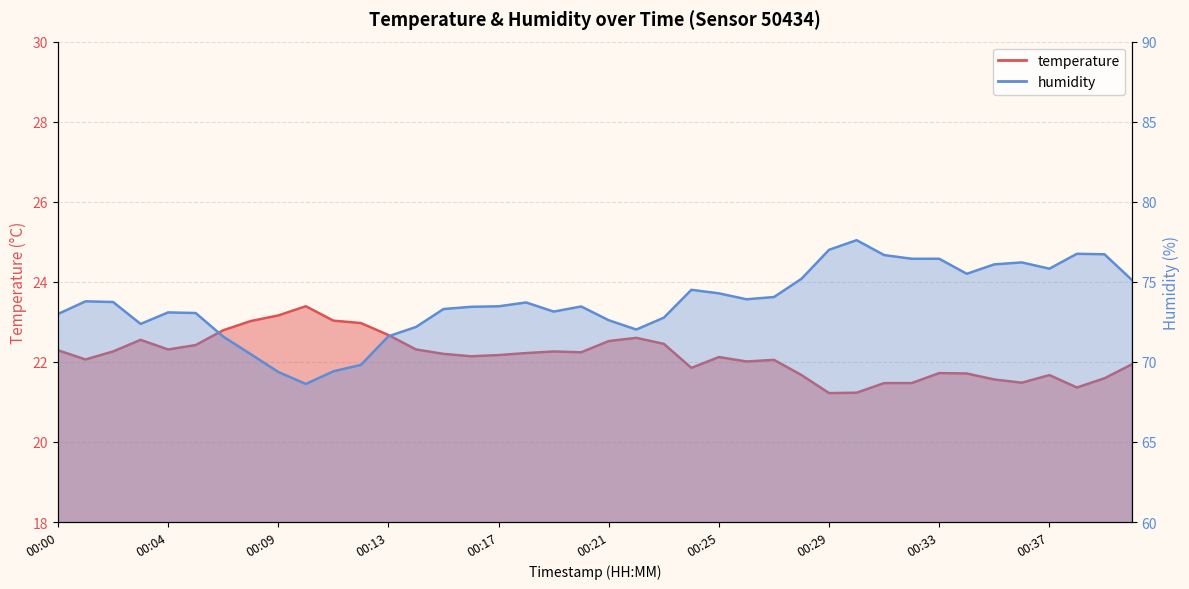

Rank the series by their maximum value, from lowest to highest.

temperature, humidity